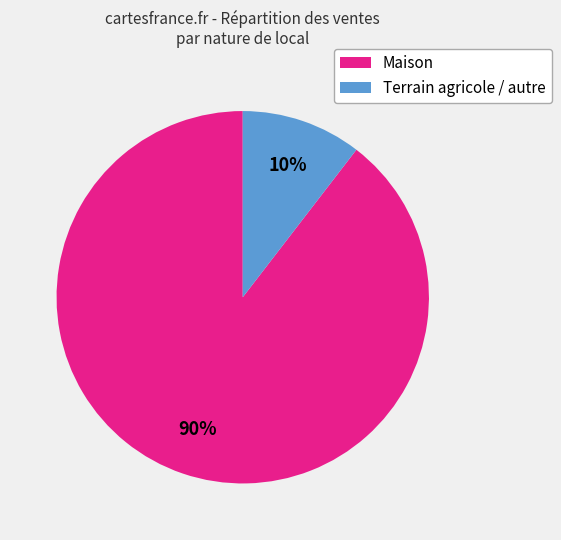

To the nearest percent, what is the average slice percentage?

50%